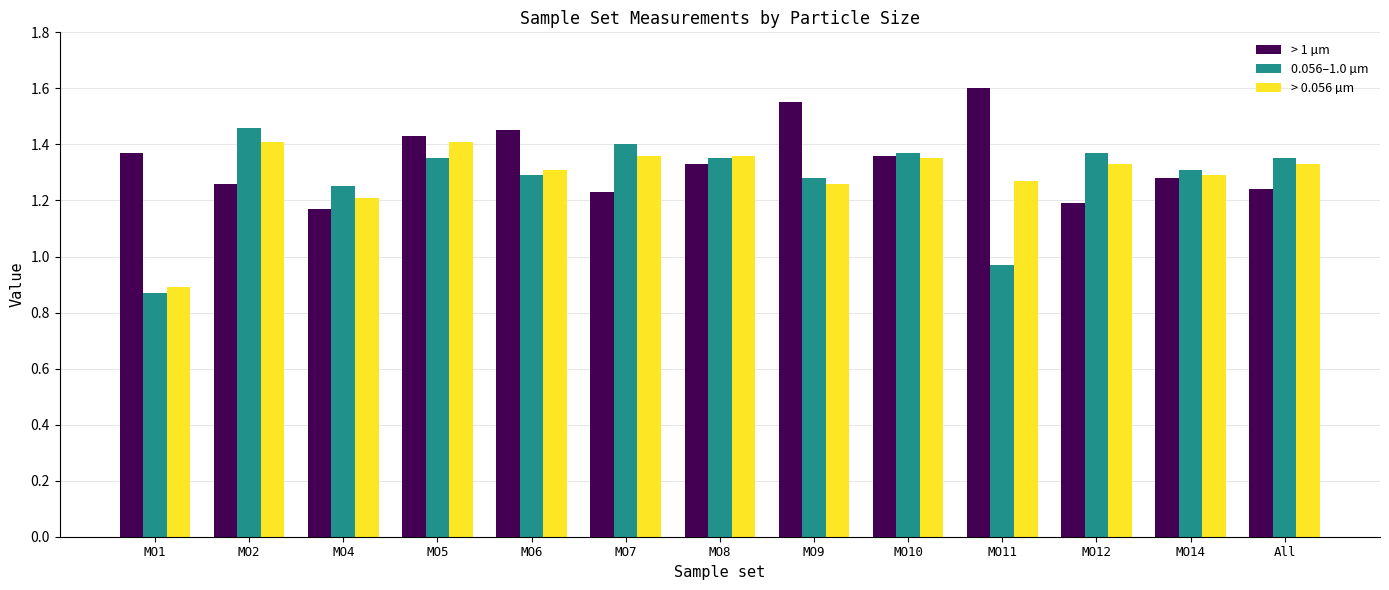

Where is > 0.056 µm nearest to the value 1?

MO1